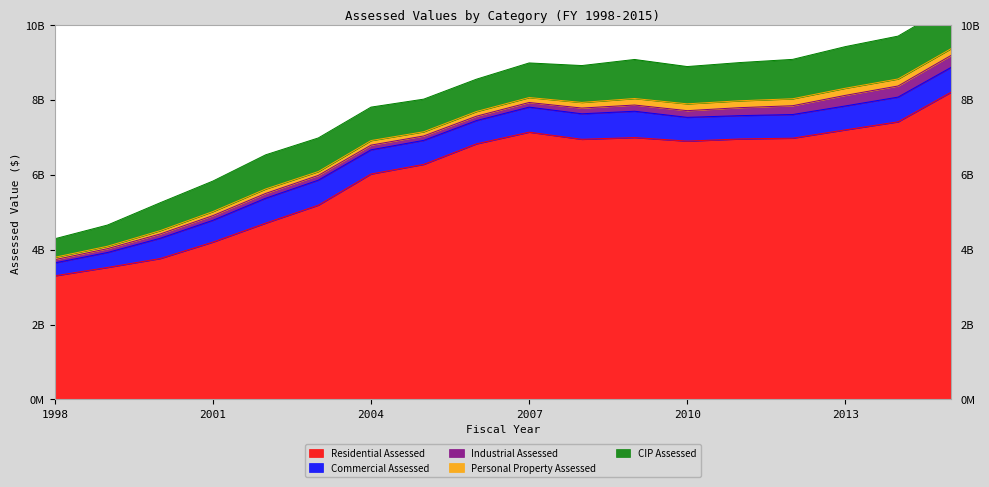

What is the average value of the Personal Property Assessed series?

137127233